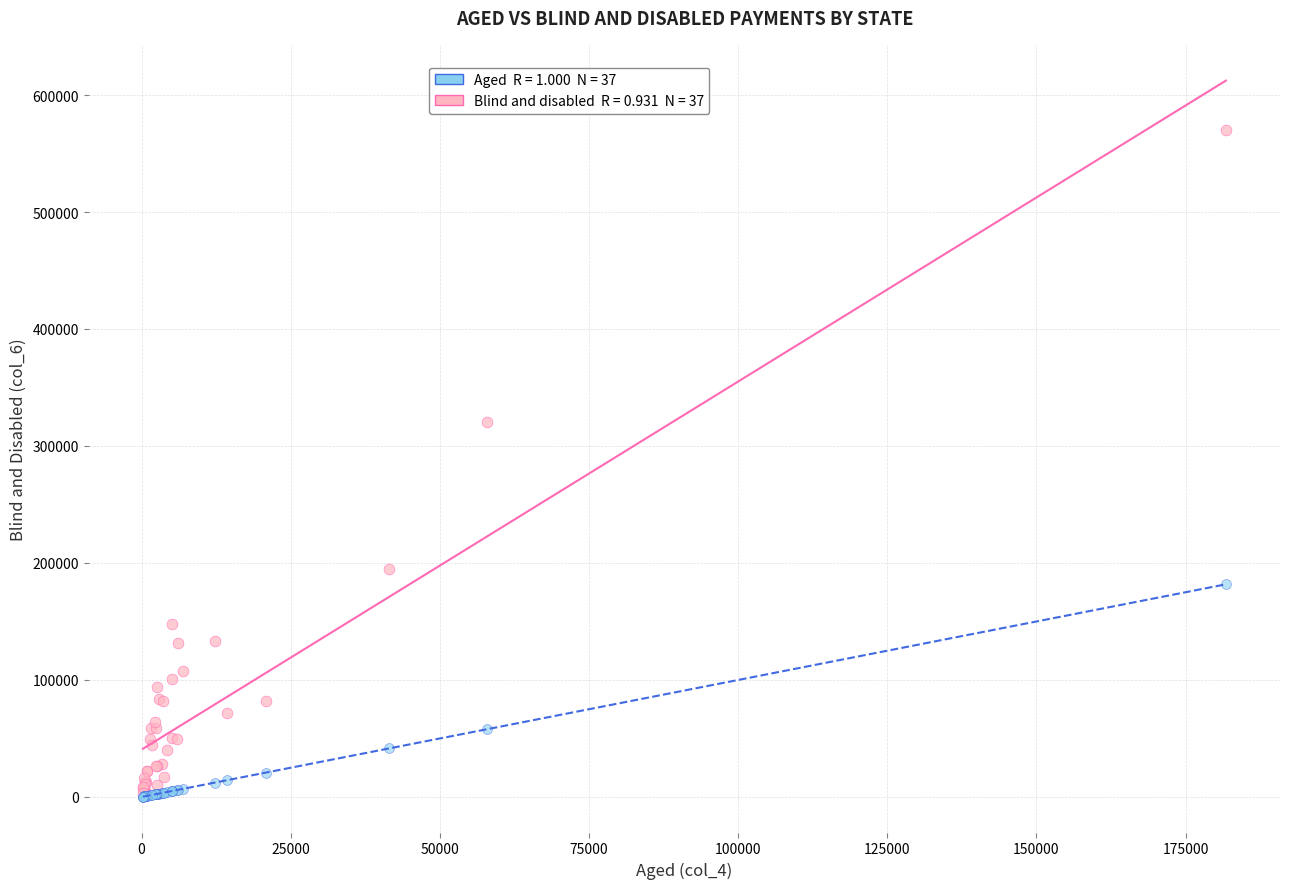

Across all series, what Y value is closest to 284968?

320805